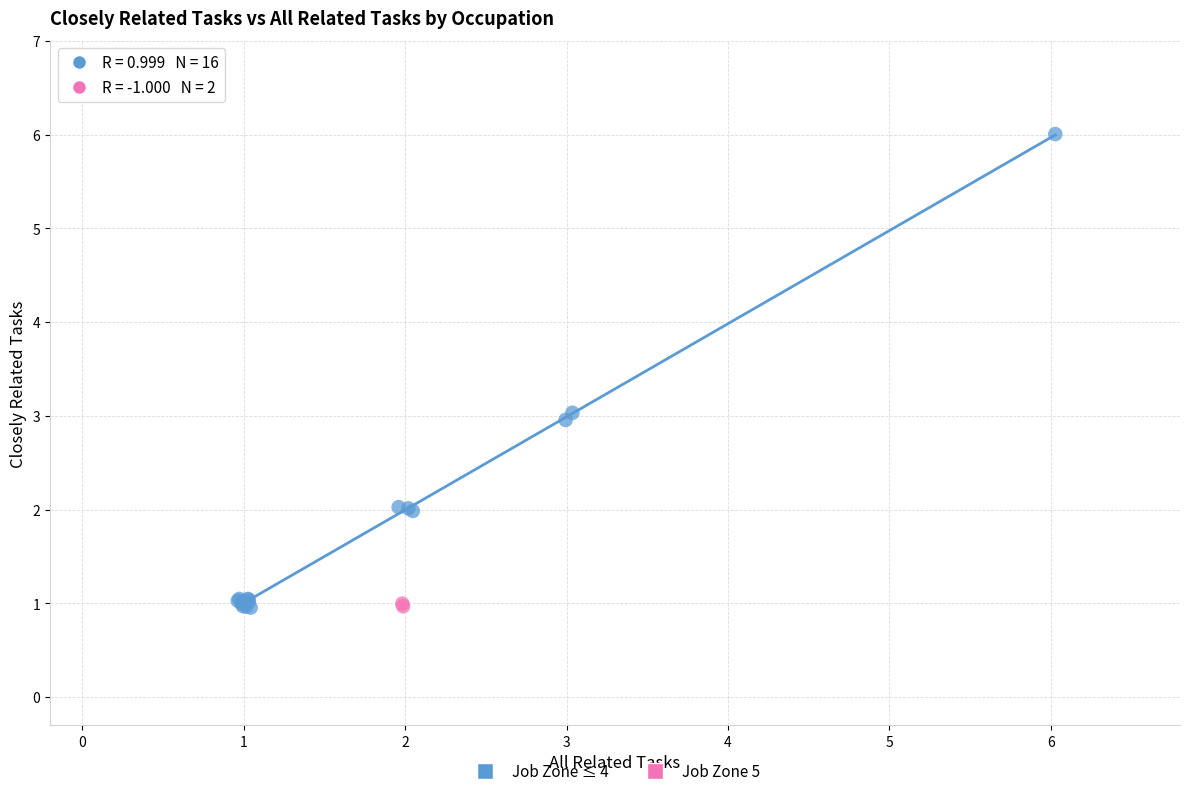

Which series has the widest spread of Y values?

Job Zone ≤ 4